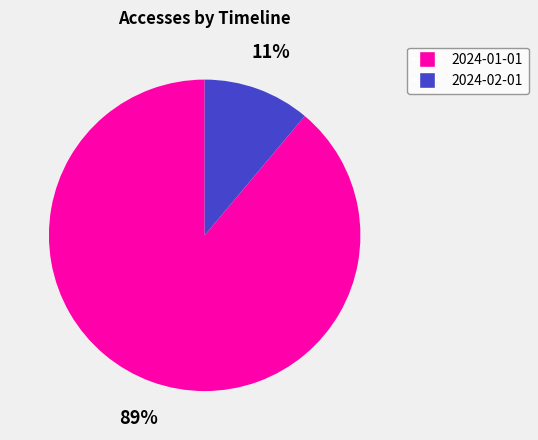

How many segments does this pie chart have?

2